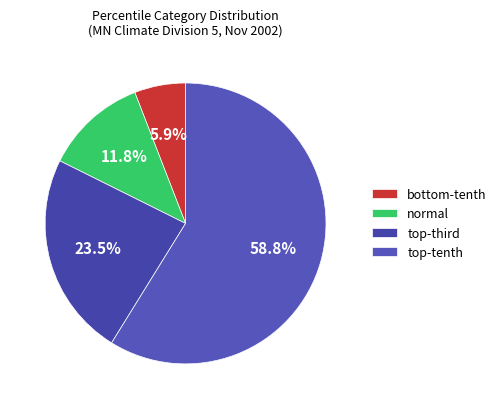

Which slice is the largest?

top-tenth